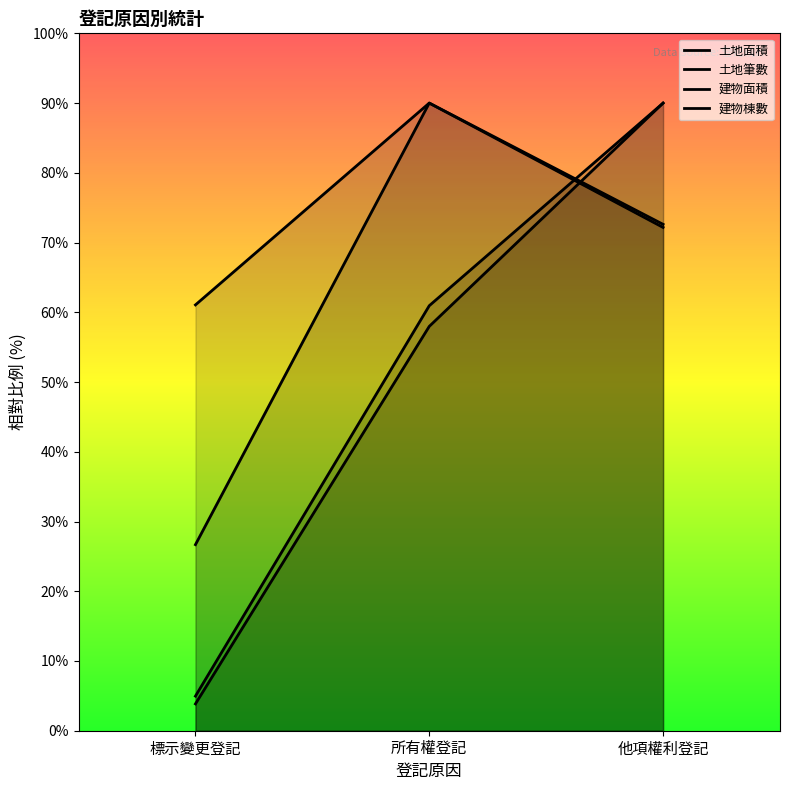

At how many categories does at least one series exceed 57?

3